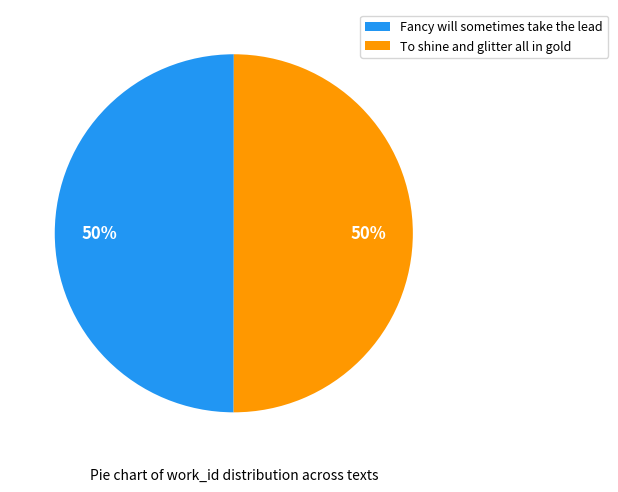

What percentage is the To shine and glitter all in gold slice, to the nearest percent?

50%